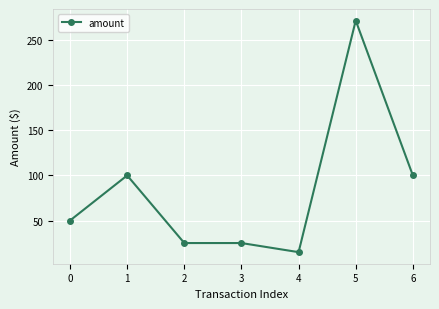

Reading left to right, what are all the values shown in this chart?

50.0	100.0	25.0	25.0	14.9	271.8	100.0